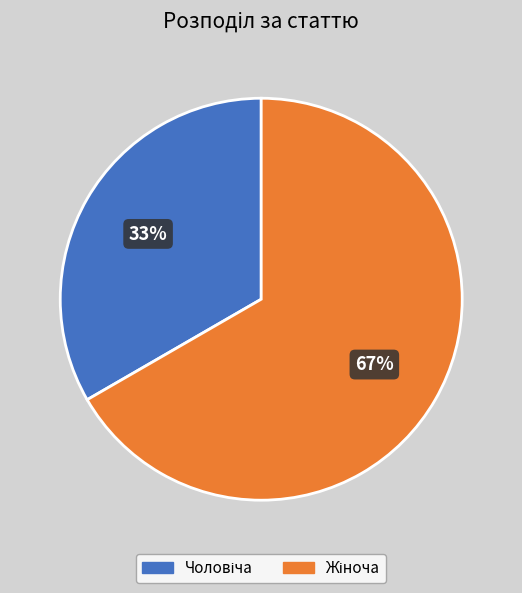

Does any single category account for the majority?

Yes